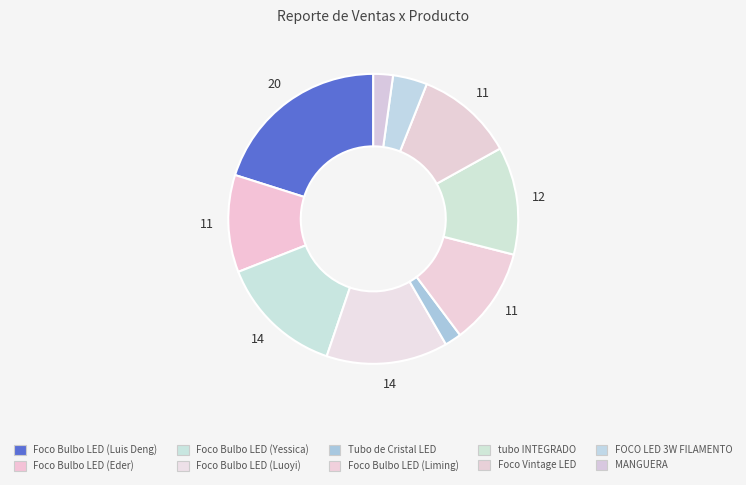

To the nearest percent, what is the combined percentage of Tubo de Cristal LED and Foco Bulbo LED (Liming)?

13%